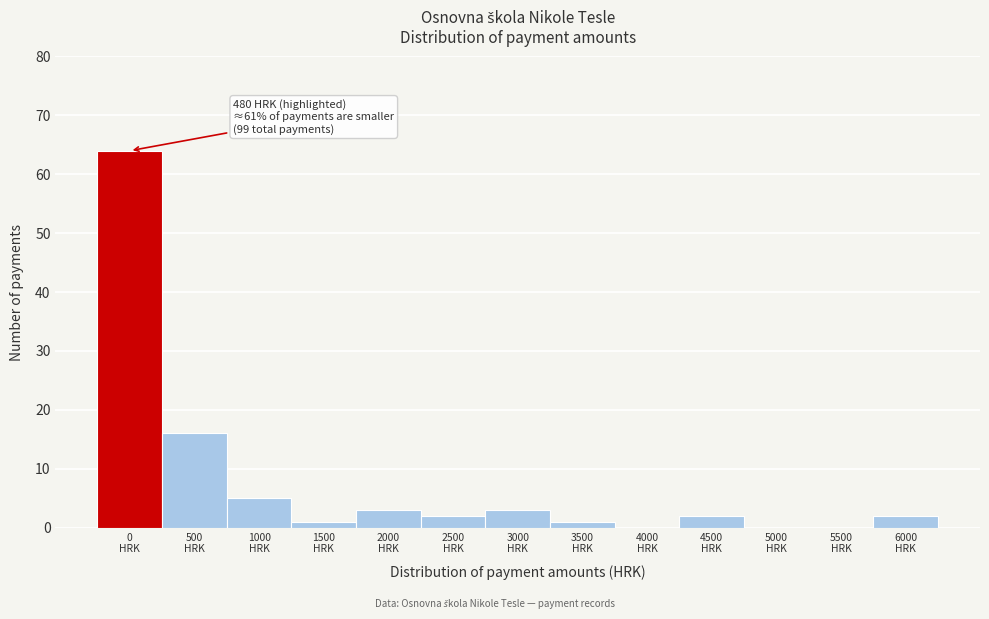

What is the maximum value shown in the chart?

64